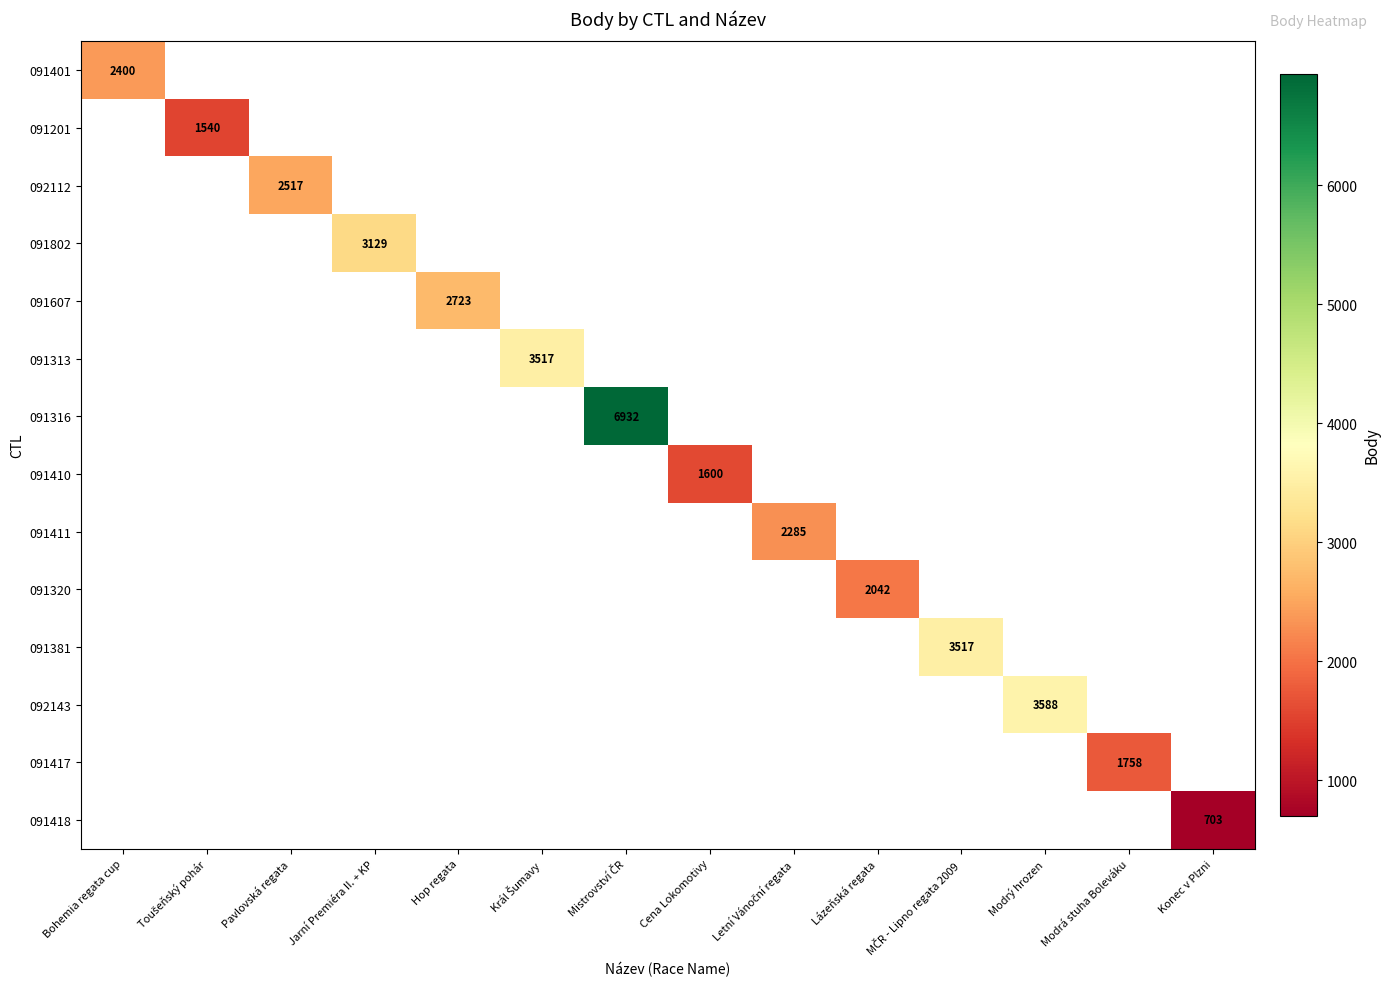

What is the smallest value displayed?

703.0